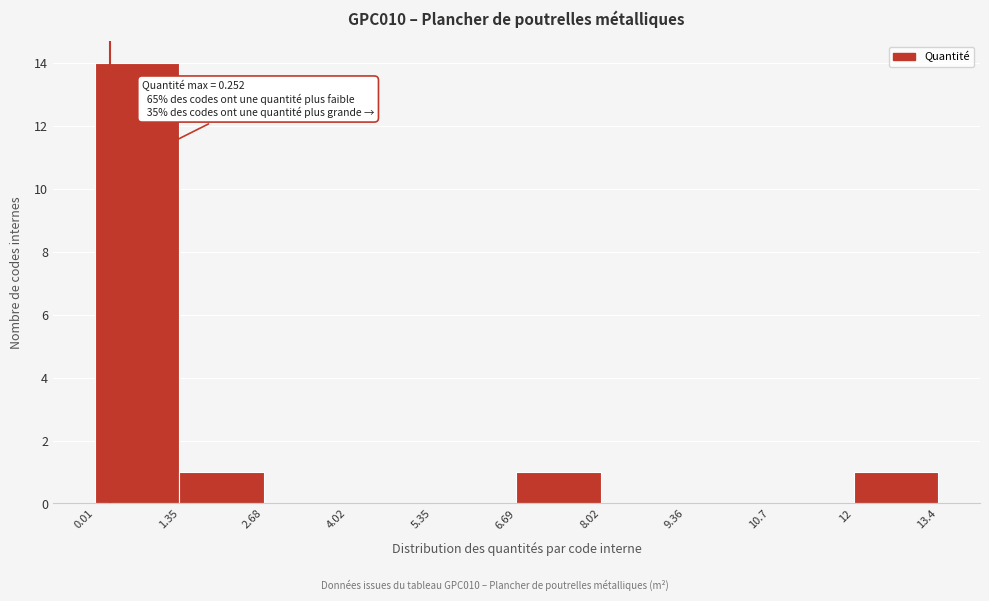

Over which range of the x-axis is the bar tallest?

0.01 to 1.35